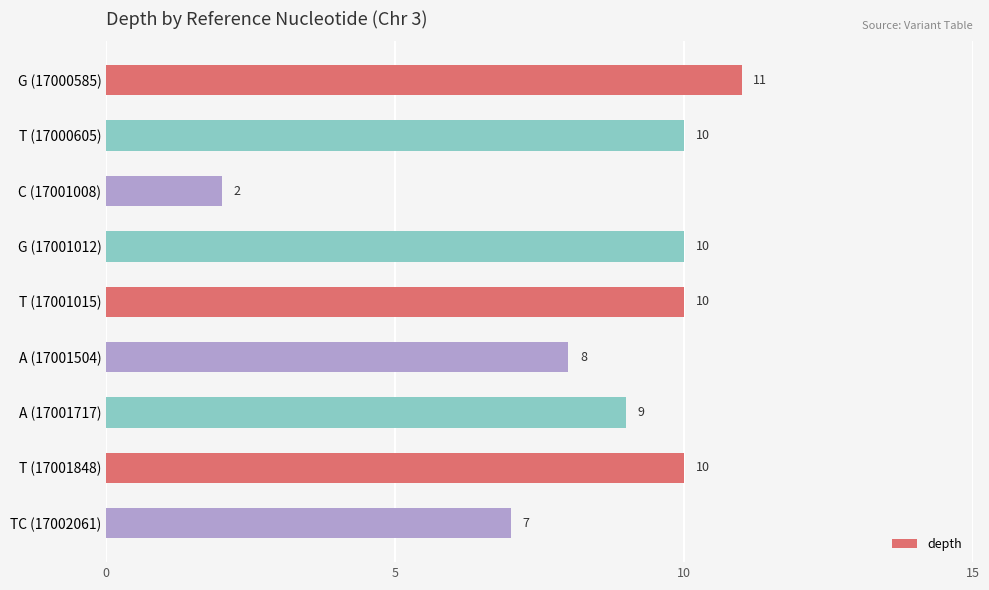

At which label is the value closest to 6?

TC (17002061)